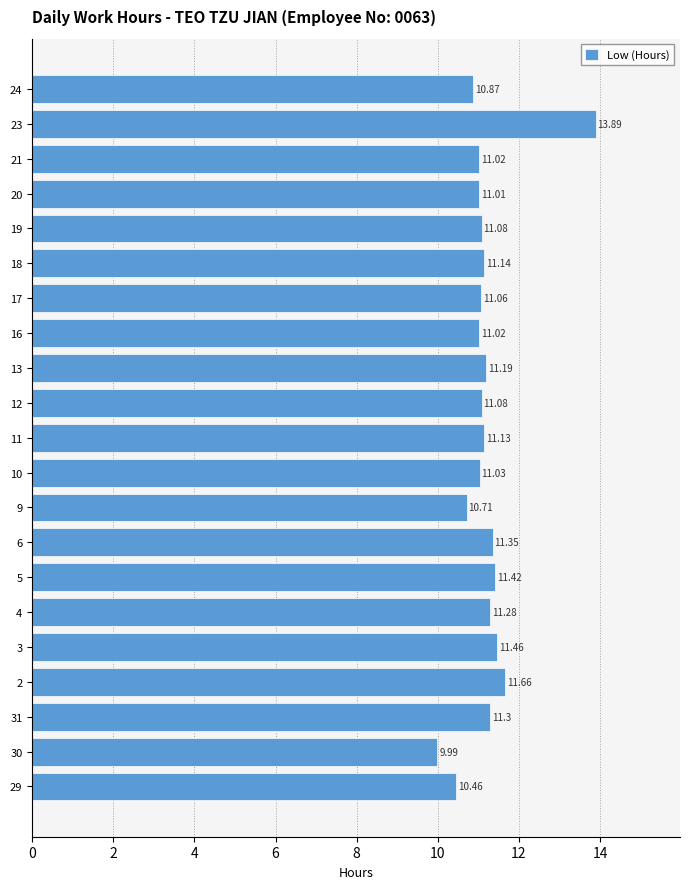

Approximately how many times larger is the value at 12 compared to 16?

1.0